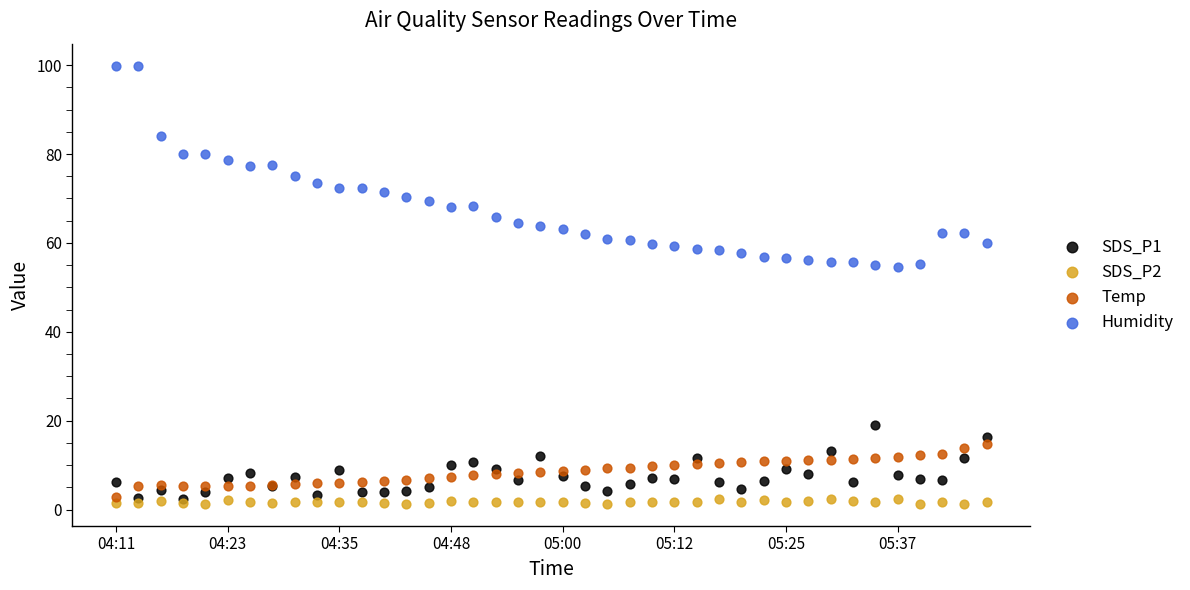

What are all the series names shown in the legend?

SDS_P1, SDS_P2, Temp, Humidity